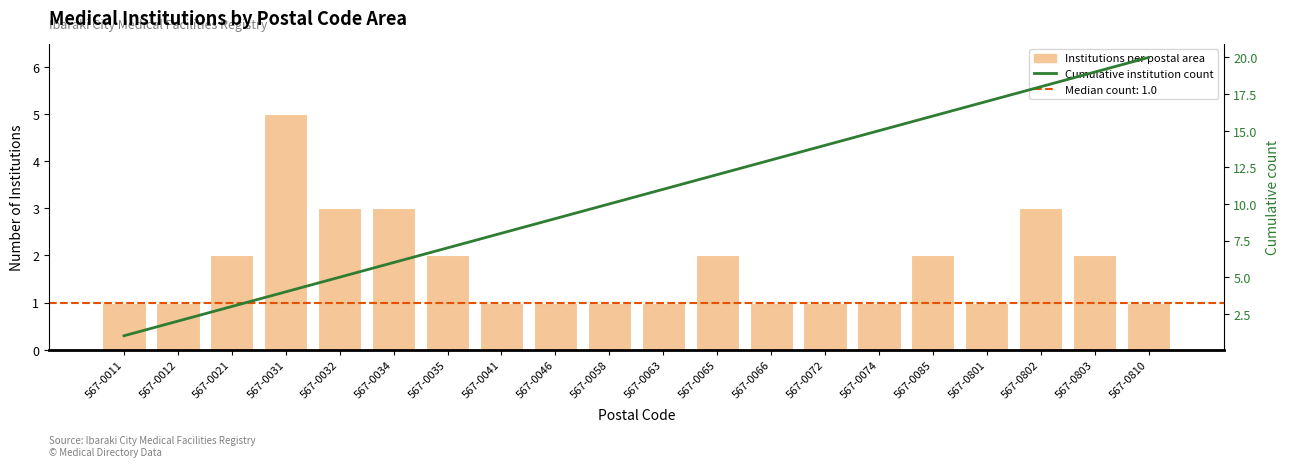

Between 567-0046 and 567-0063, which is larger?

567-0046